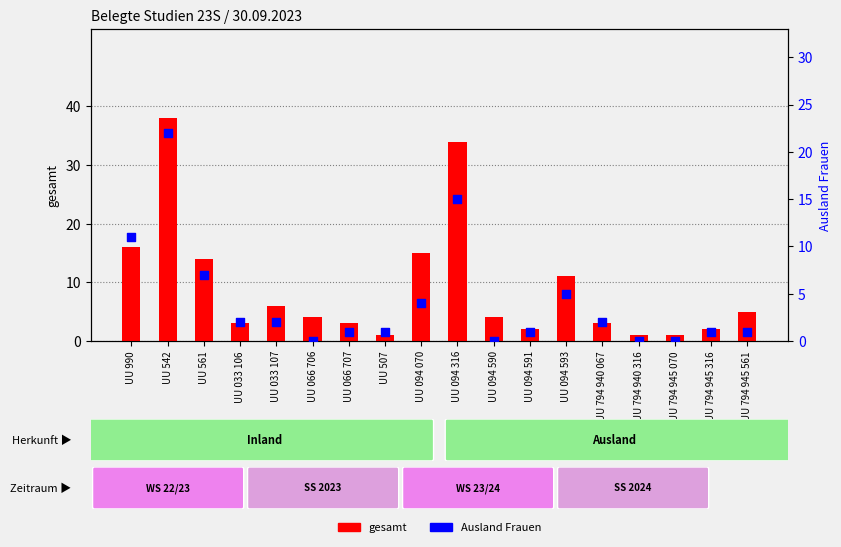

What are all the series names shown in the legend?

gesamt, Ausland Frauen